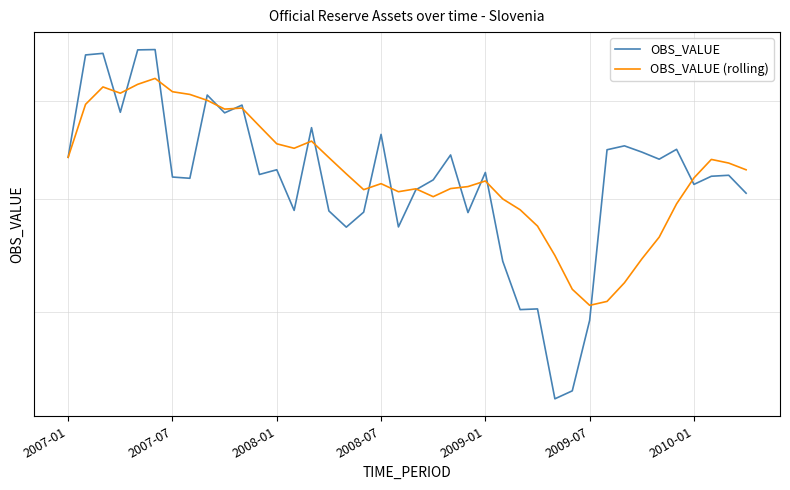

Is the value of OBS_VALUE at 9 greater than the value of OBS_VALUE (rolling) at 24?

Yes